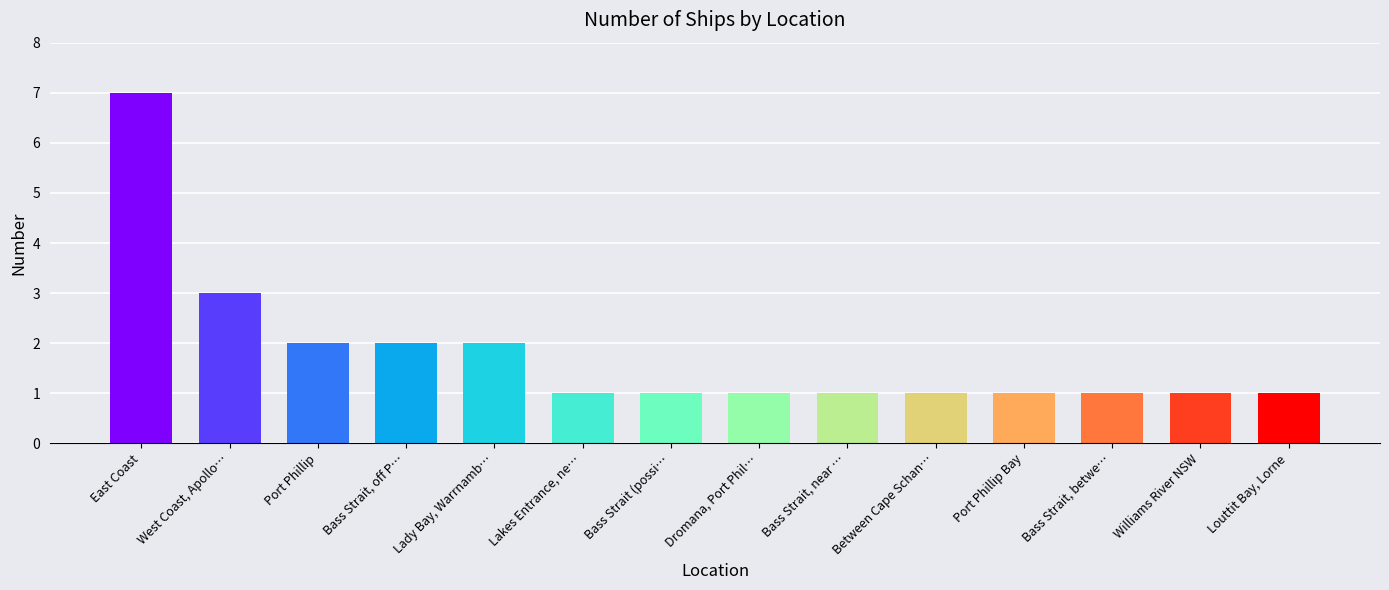

What is the greatest value displayed?

7